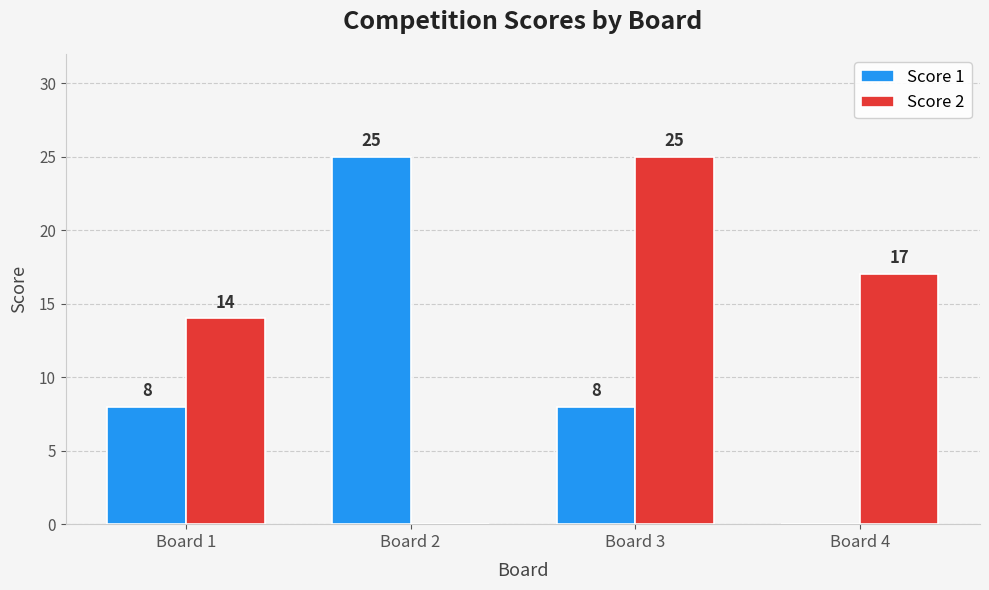

Count the number of data series in this chart.

2